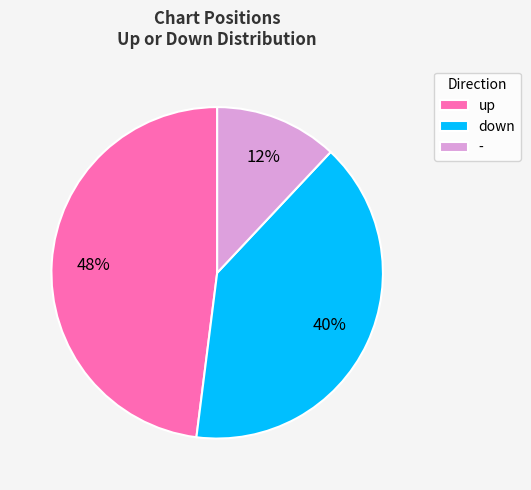

To the nearest percent, what percentage of the pie is up?

48%